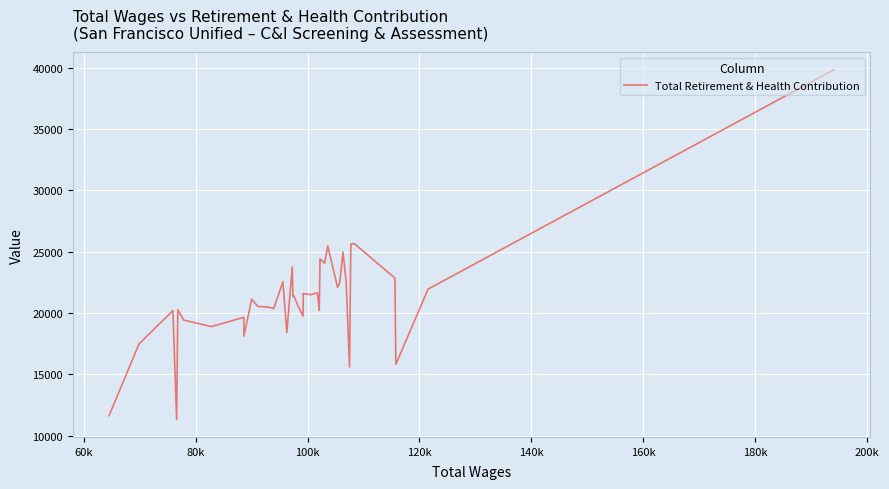

What is the maximum value shown in the chart?

39818